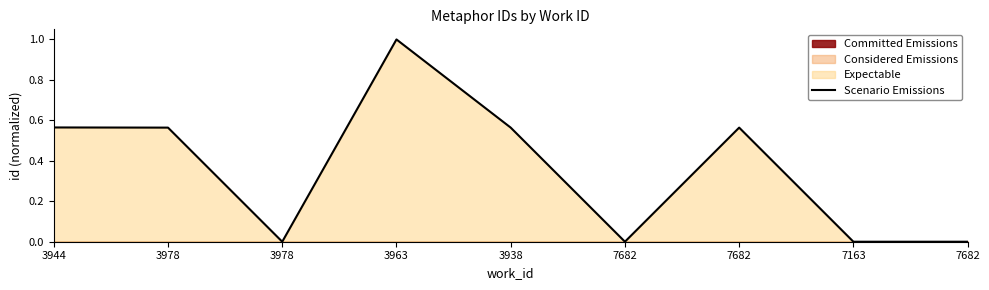

True or false: the data shows 0.4 at 3963.

False